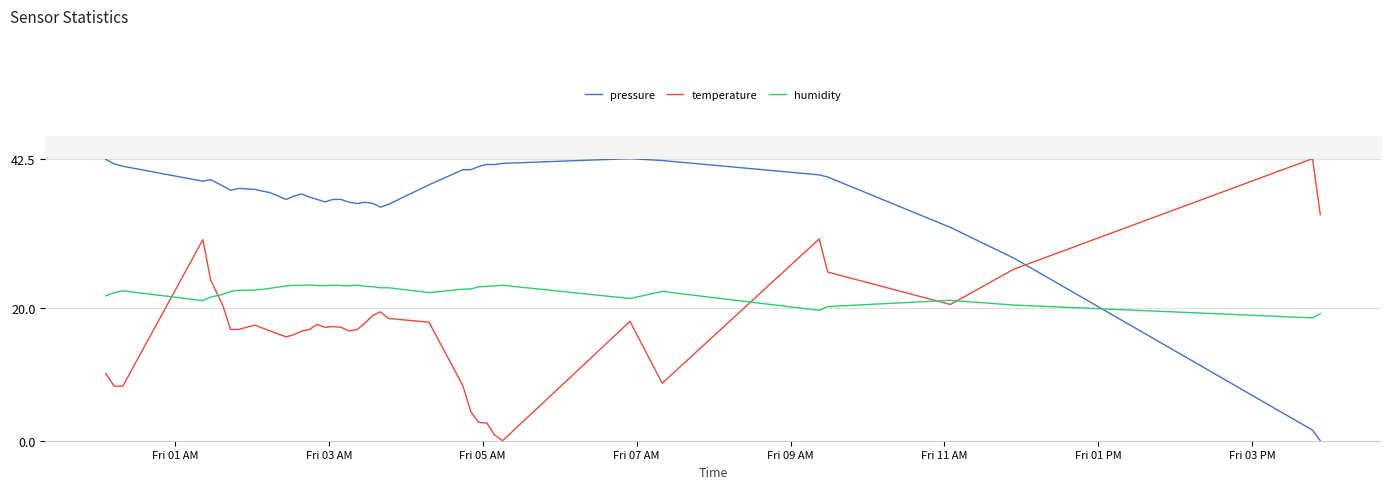

Which series ends up on top after the final intersection of humidity and temperature?

temperature